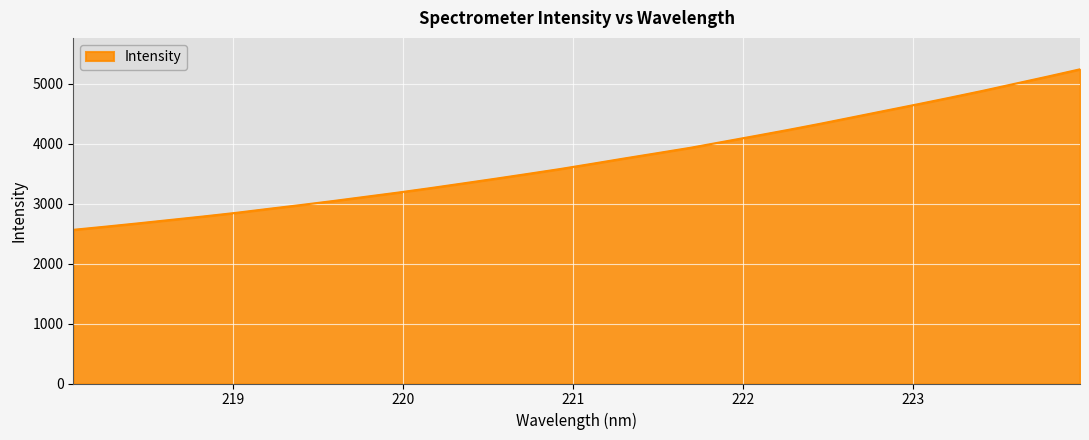

What is the minimum value shown in the chart?

2562.1